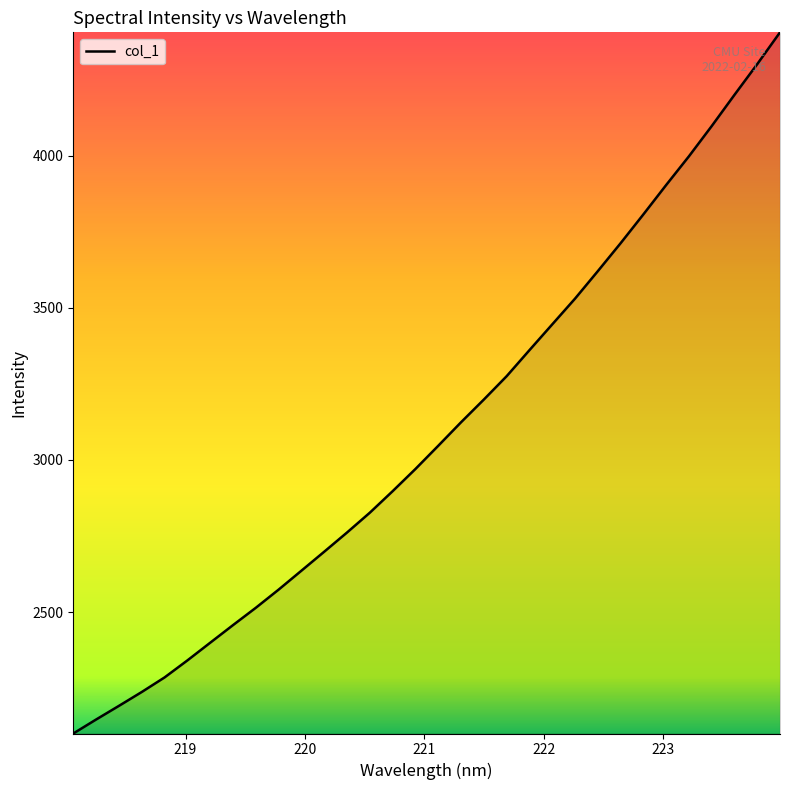

What is the minimum value shown in the chart?

2100.9